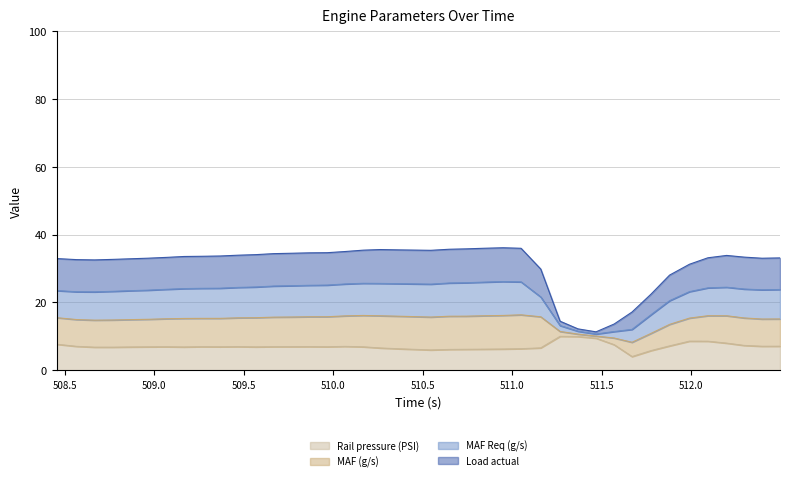

What is the difference between the MAF Req (g/s) values at 509.068 and 511.16?

3.4